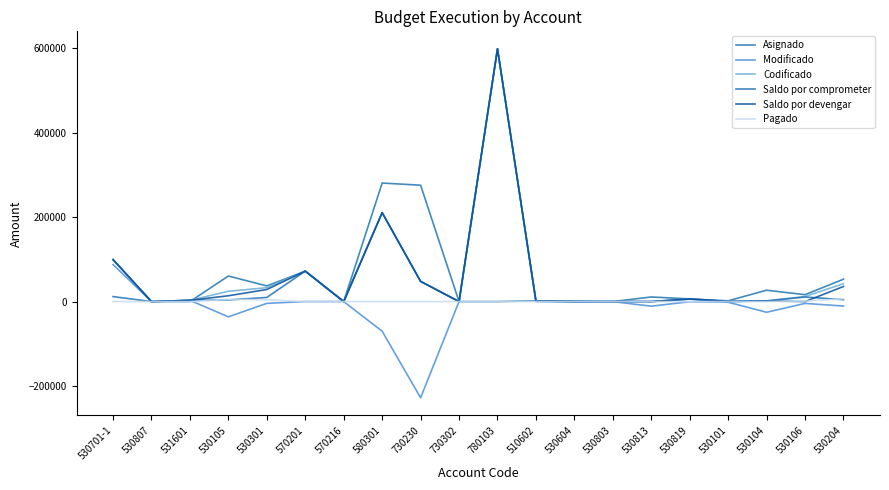

Where is the first local maximum for Saldo por devengar?

570201